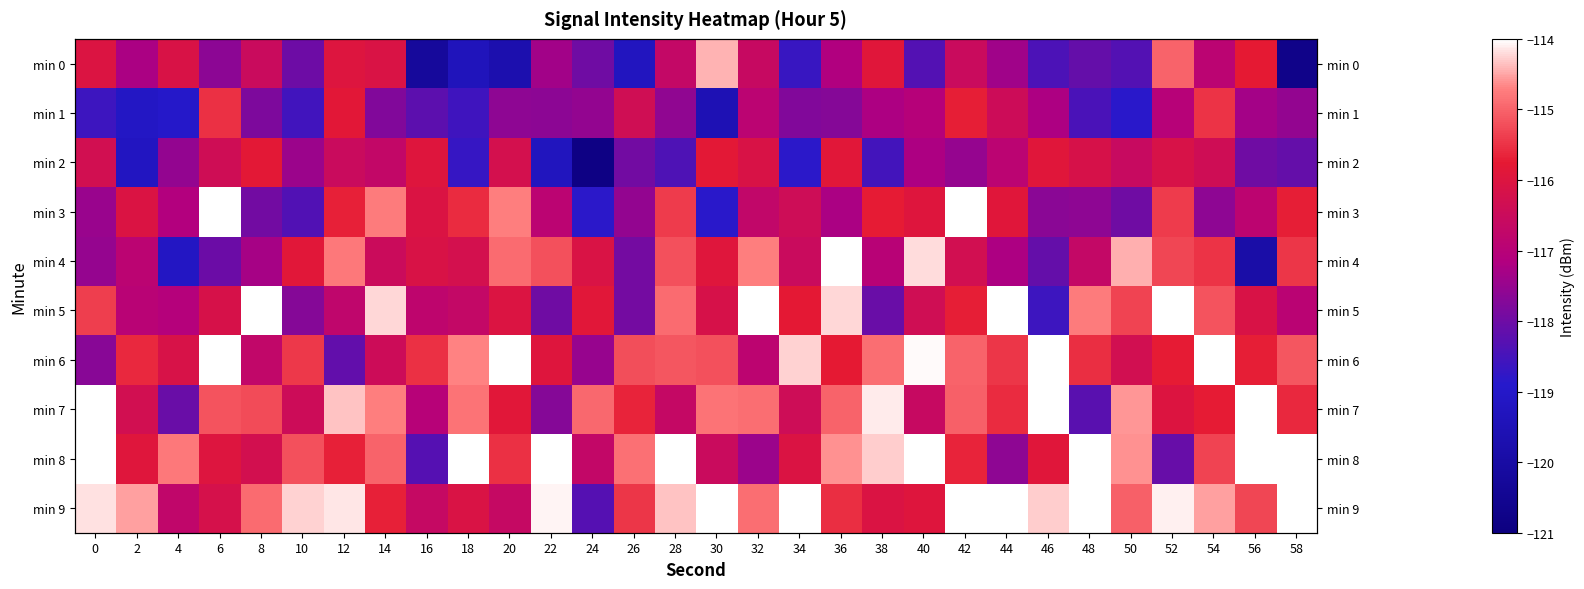

At how many categories does at least one series exceed -118?

30